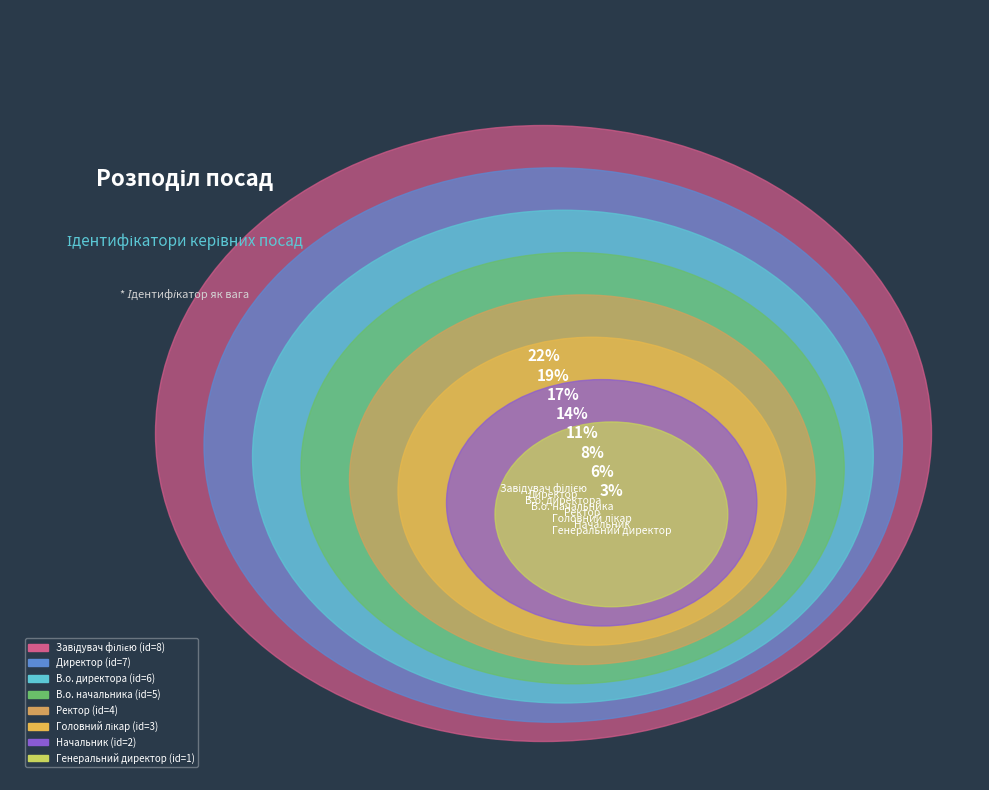

Is there any slice that represents more than half of the pie?

No